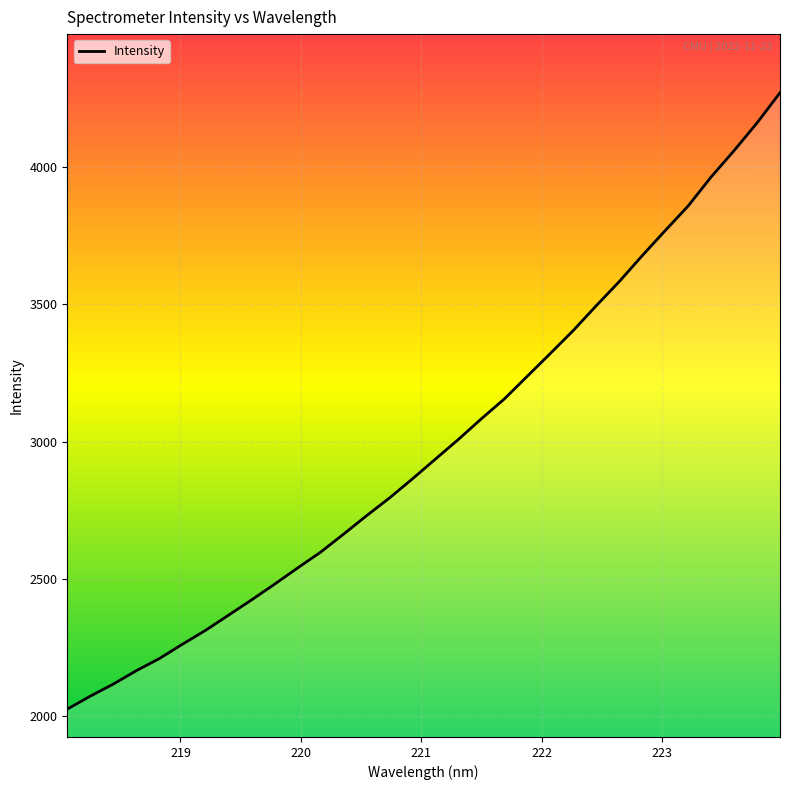

What is the maximum value shown in the chart?

4268.8